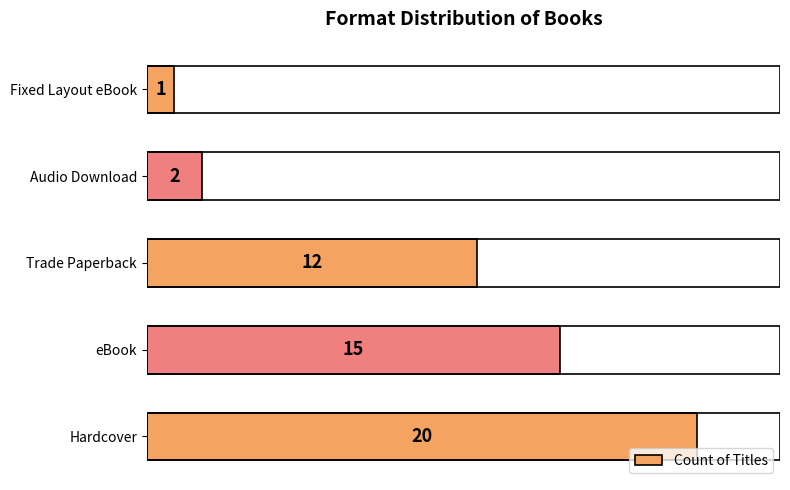

Where is the data nearest to the value 10?

Trade Paperback